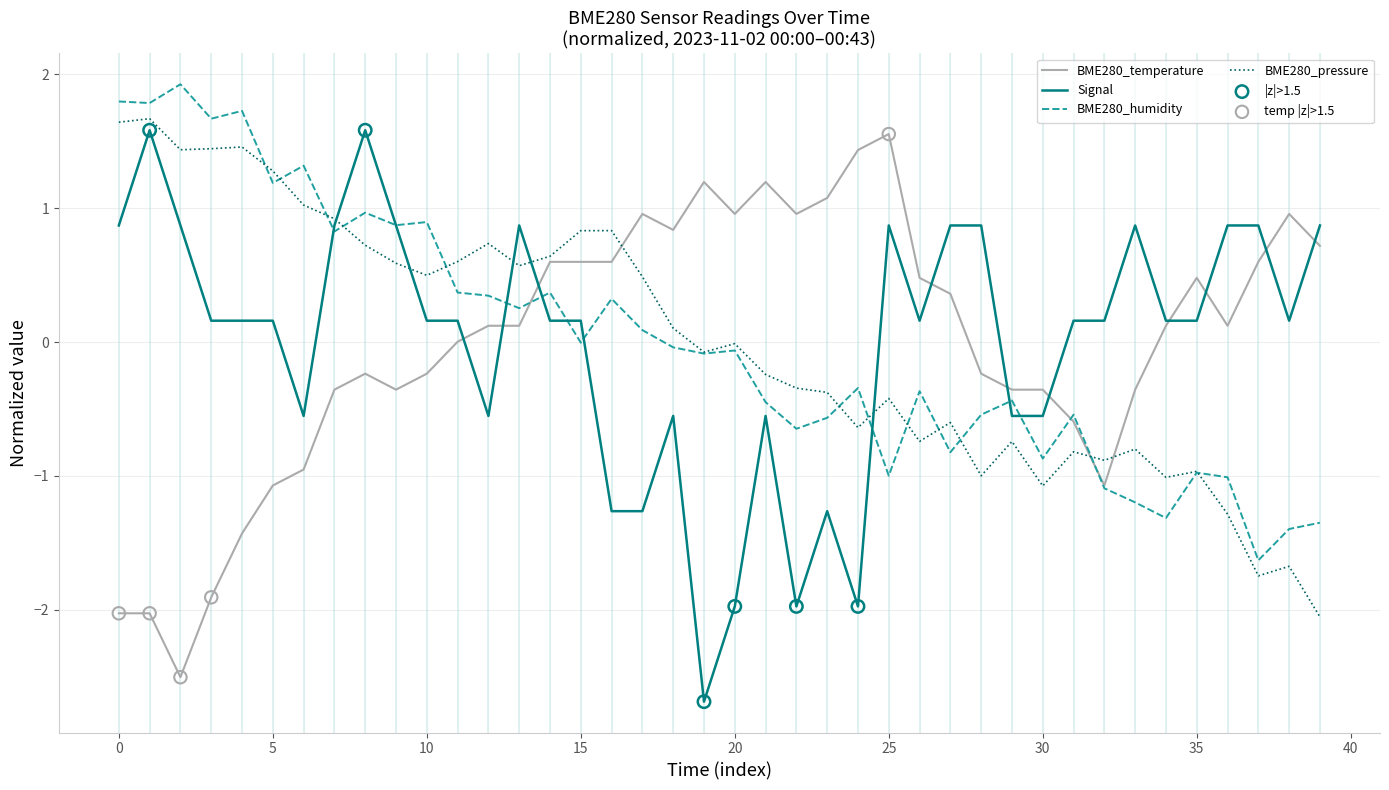

What is the maximum value for BME280_temperature?

1.6